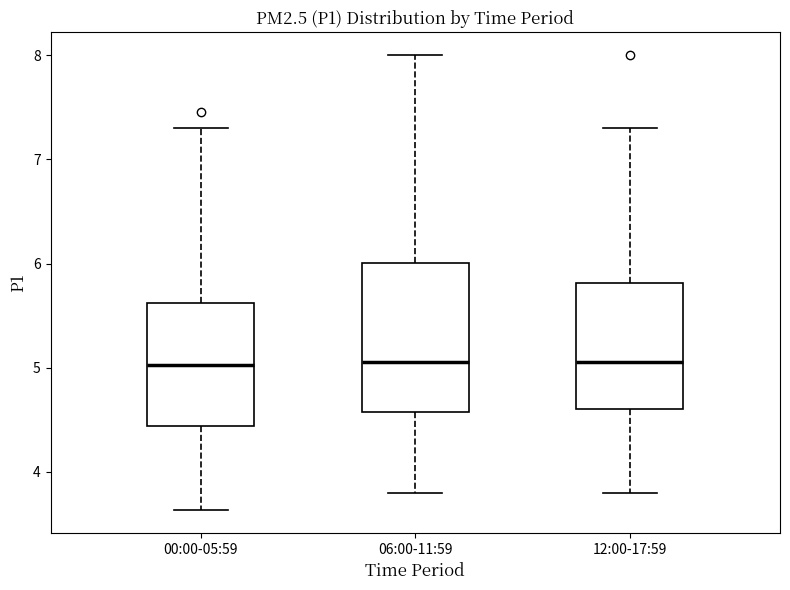

Where is the lower edge of the box for 00:00-05:59 on the y-axis? The values are not printed on the chart, so give them approximately, as read against the axis.

4.4